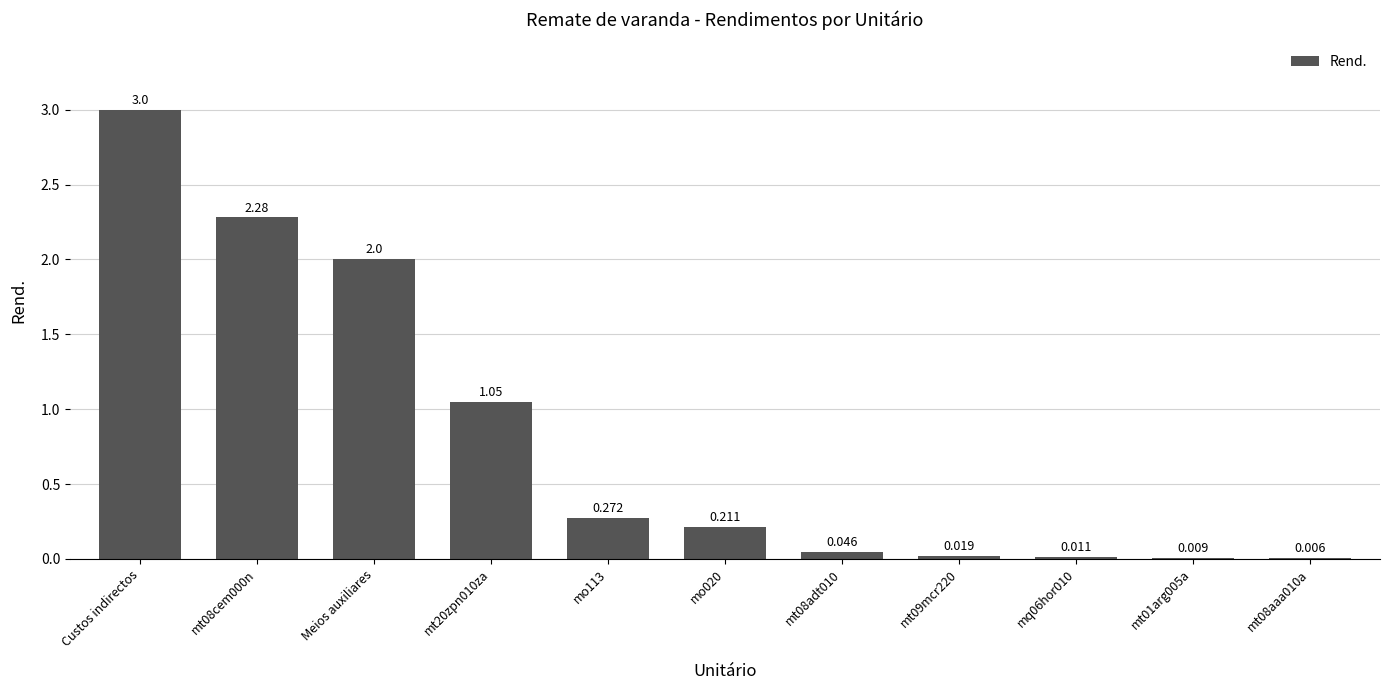

Which category has the highest value across all series?

Custos indirectos